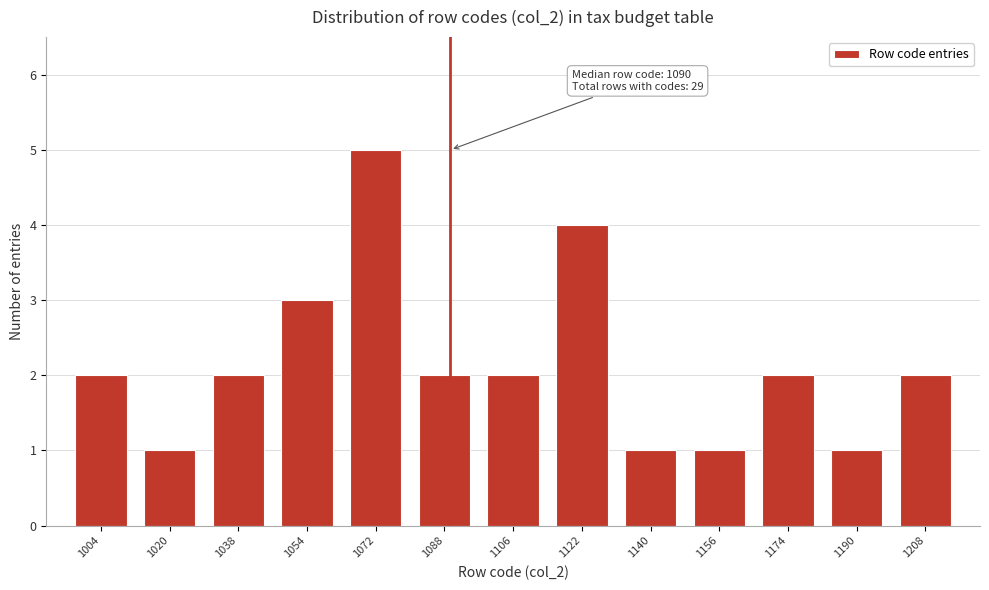

Over which range of the x-axis is the bar tallest?

1063 to 1080